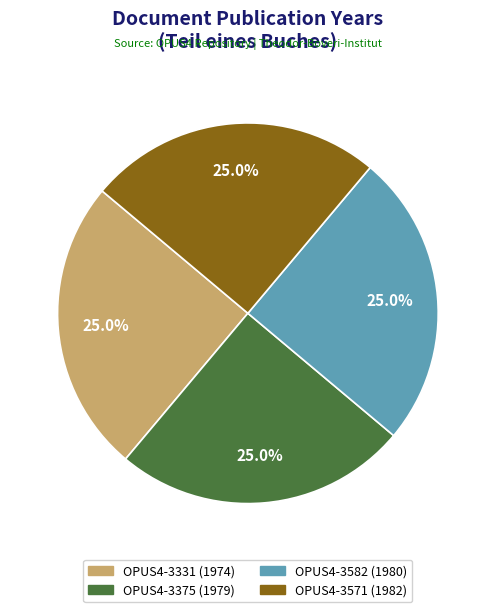

Is there a majority slice in this chart?

No